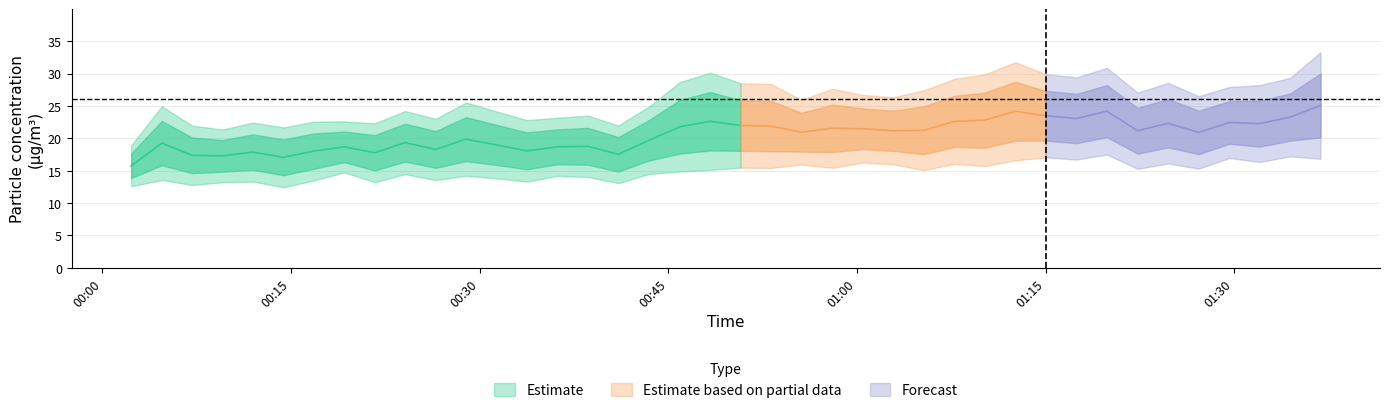

What is the value of the P2 point at the 37th from the left?

16.9